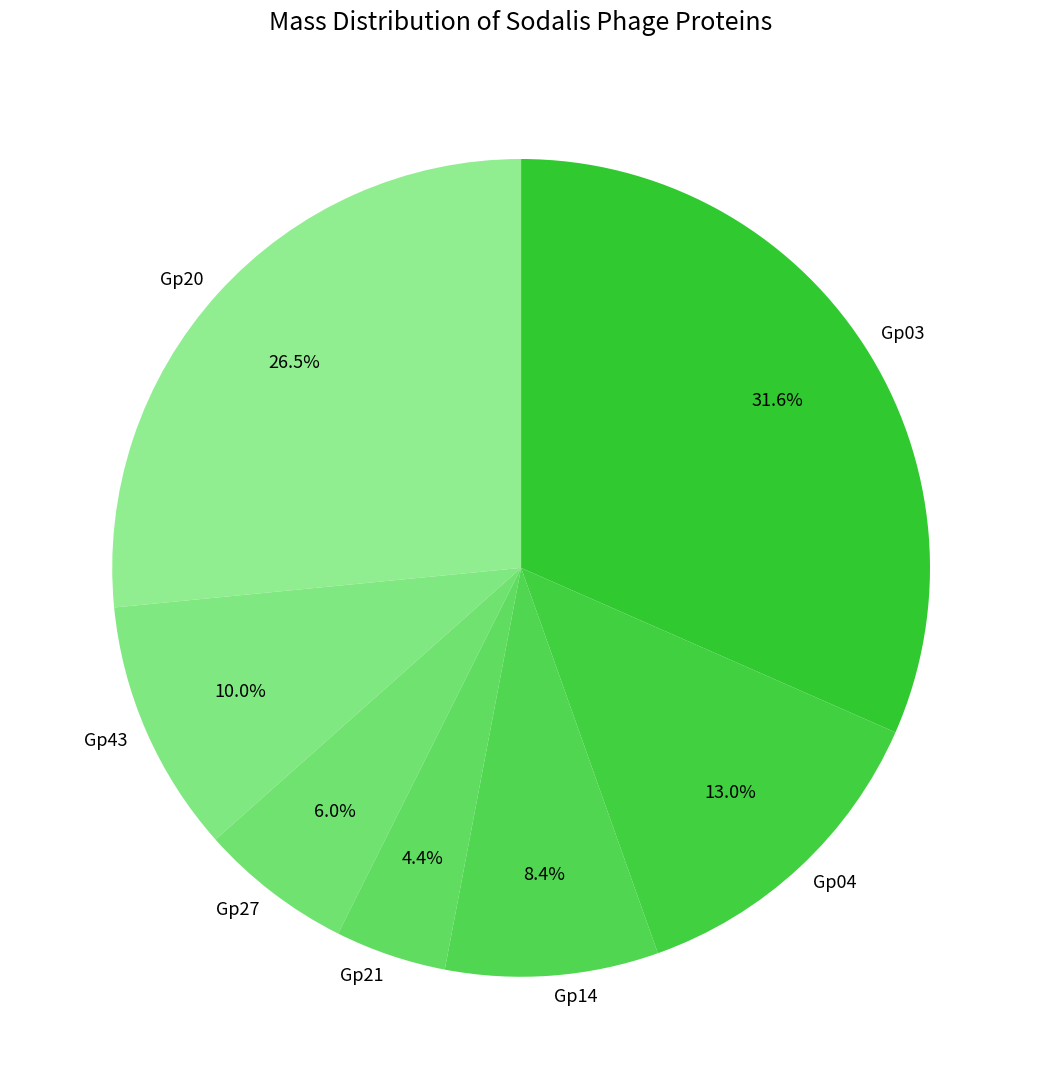

To the nearest percent, what is the combined percentage of Gp20 and Gp04?

40%